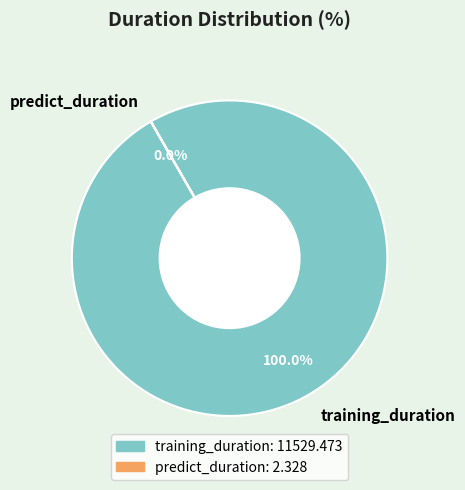

Is there a majority slice in this chart?

Yes